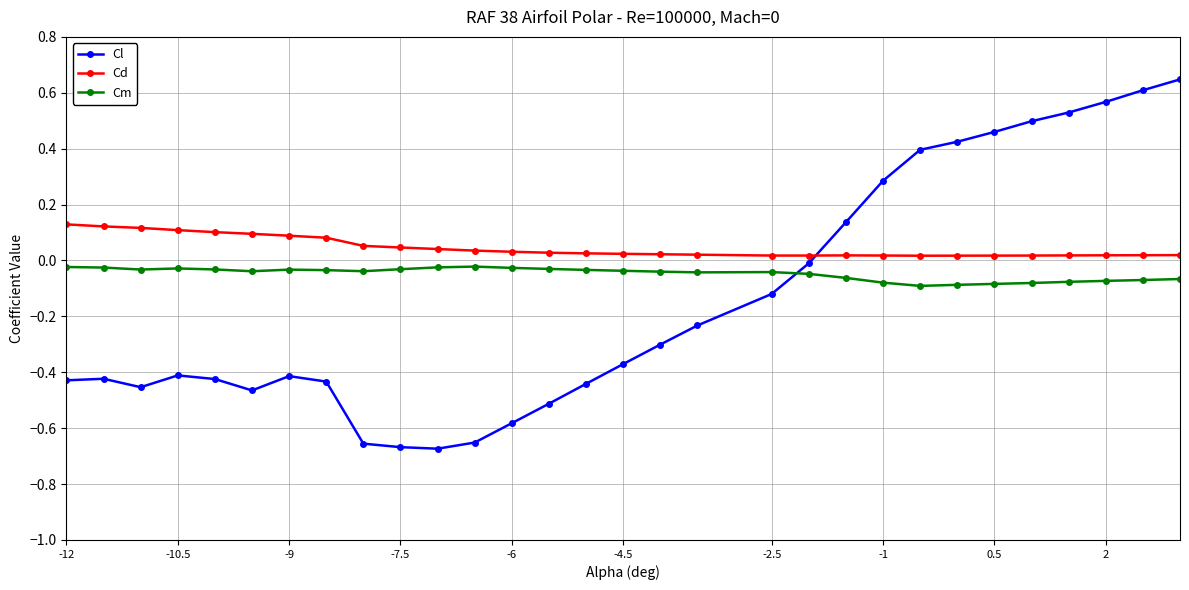

What is the sum of all Cm values?

-1.4